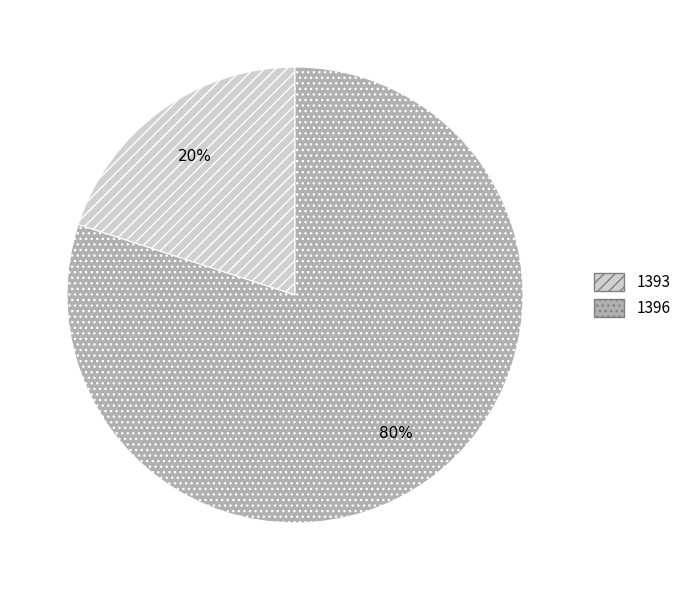

The 1396 slice represents 90% of the pie. True or false?

False